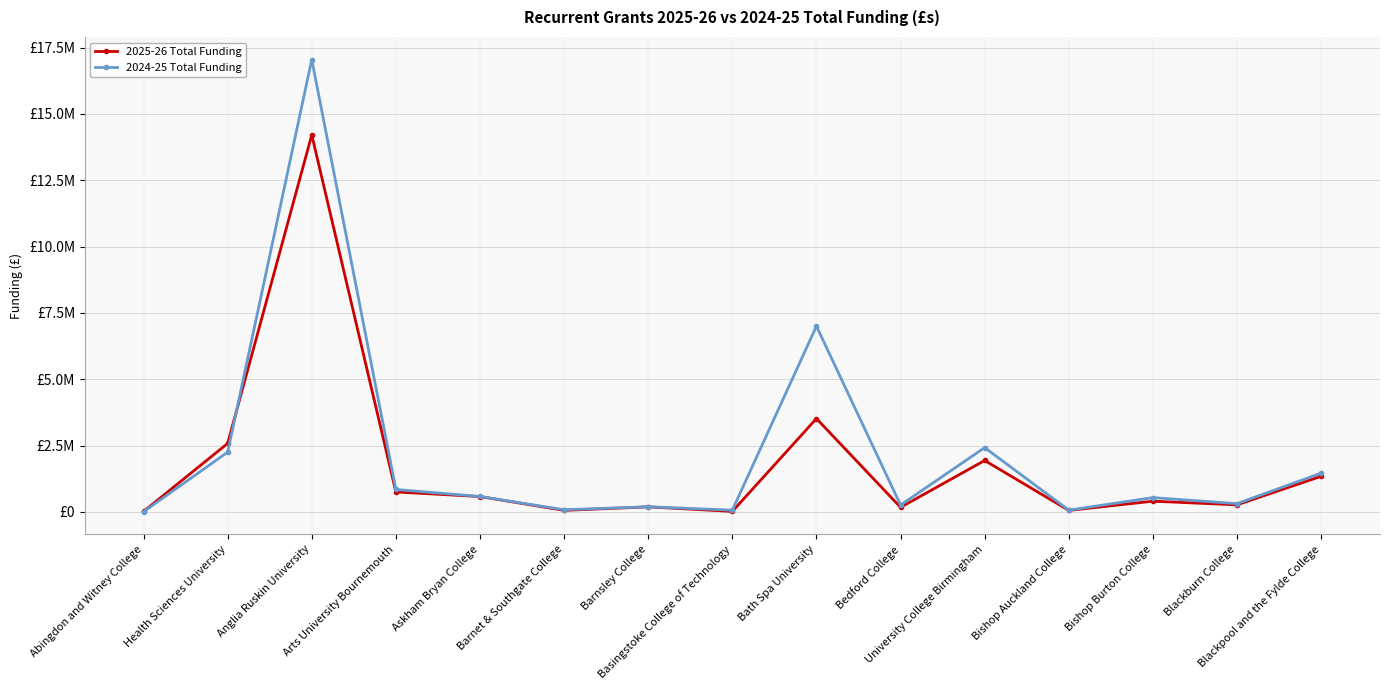

Which series ends up on top after the final intersection of 2024-25 Total Funding and 2025-26 Total Funding?

2024-25 Total Funding